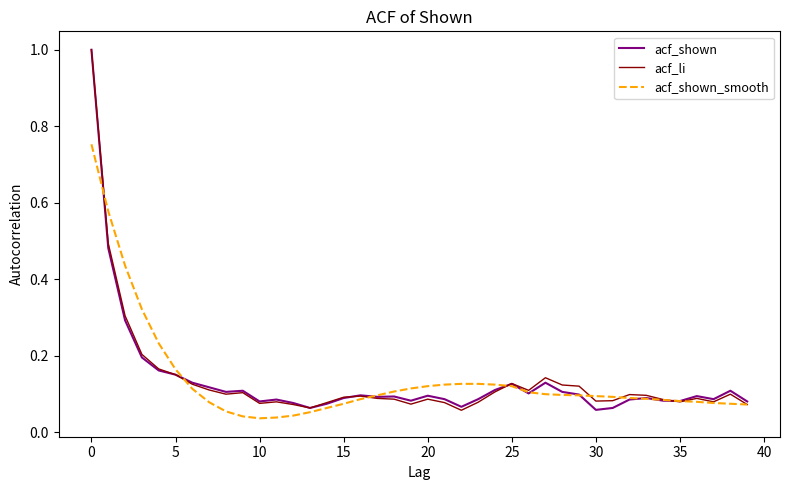

Rank the series by their average value, from highest to lowest.

acf_shown_smooth, acf_li, acf_shown